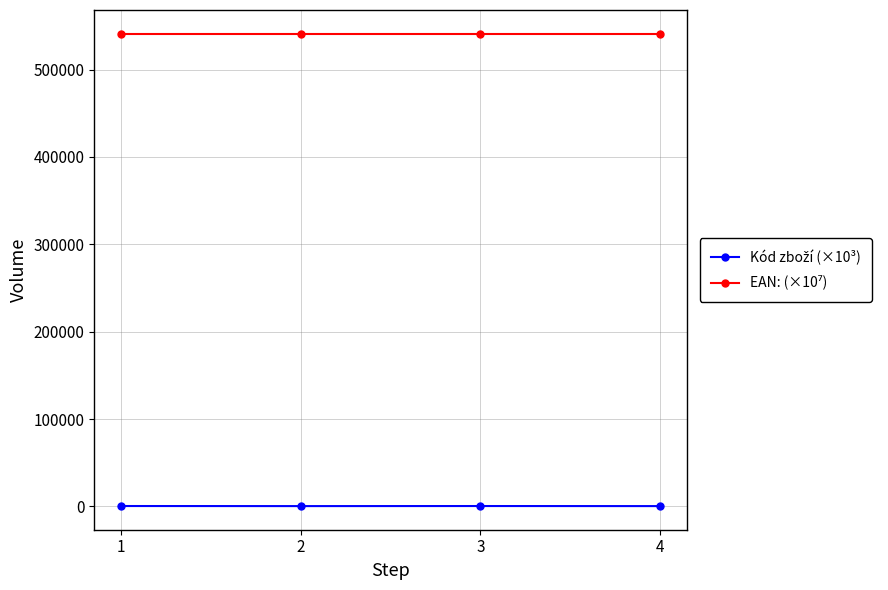

How many series are shown in this chart?

2